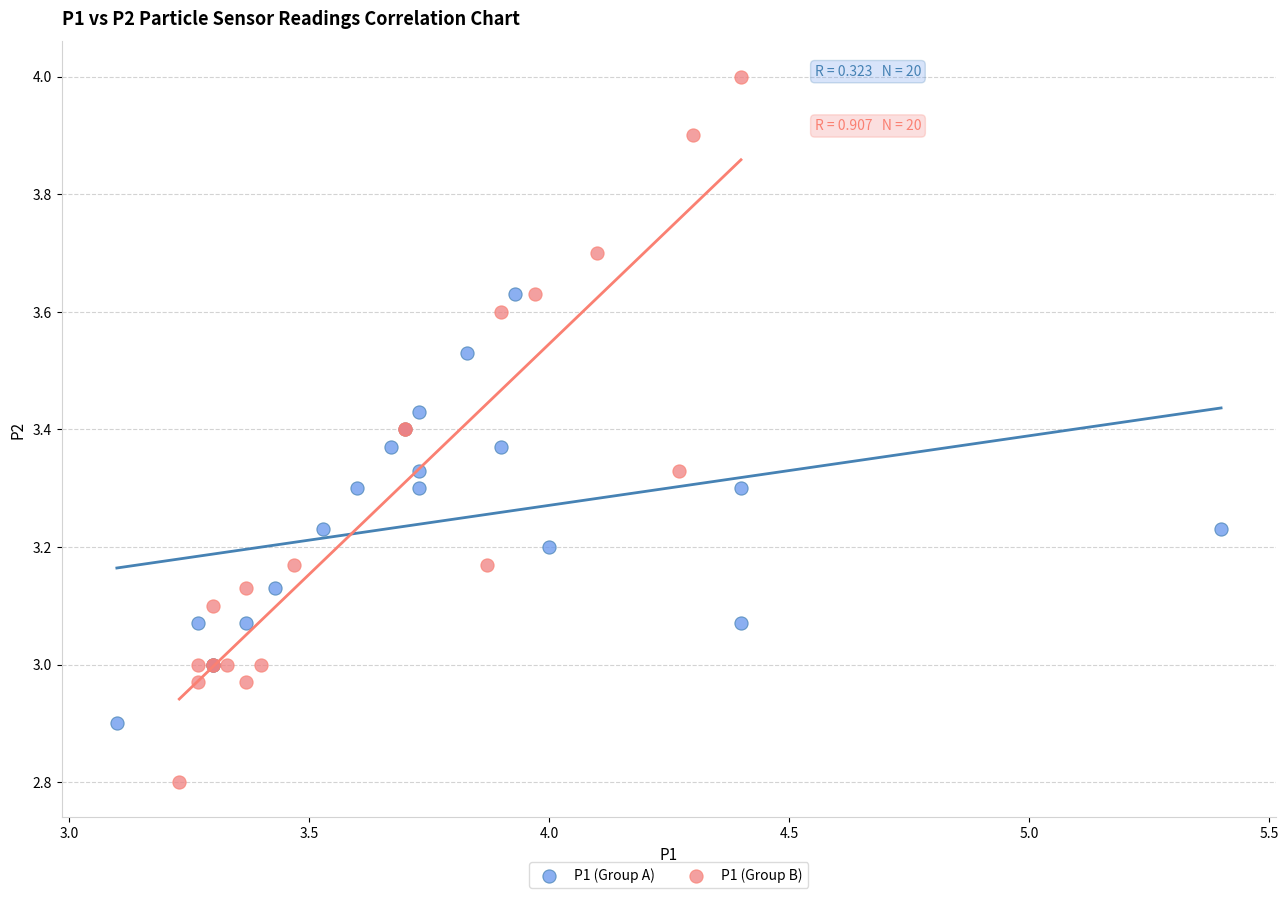

Which series contains the highest Y value?

P1 (Group B)